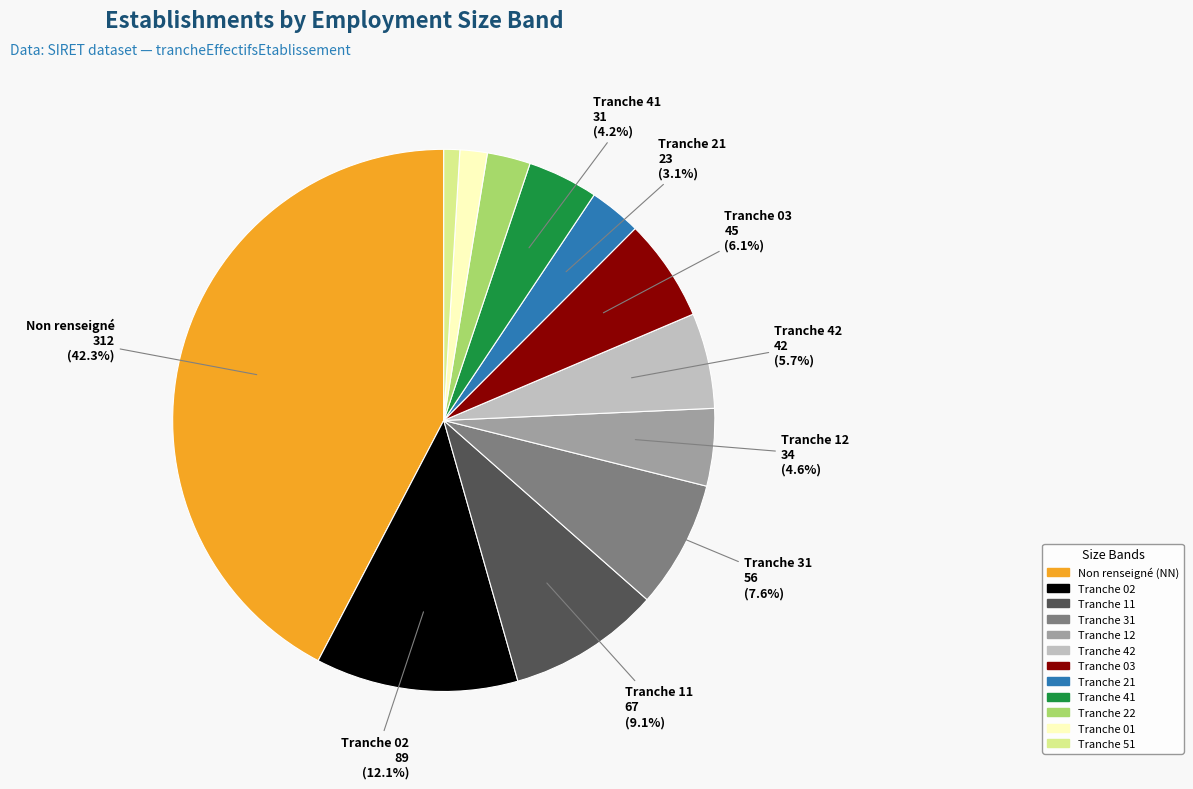

Is there a majority slice in this chart?

No